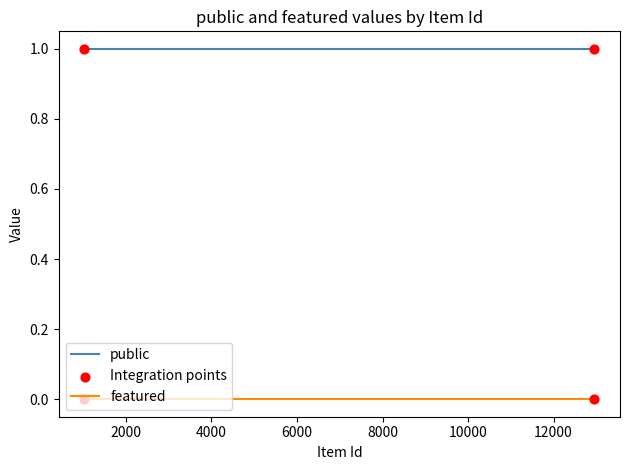

True or false: featured and public cross at least once.

False